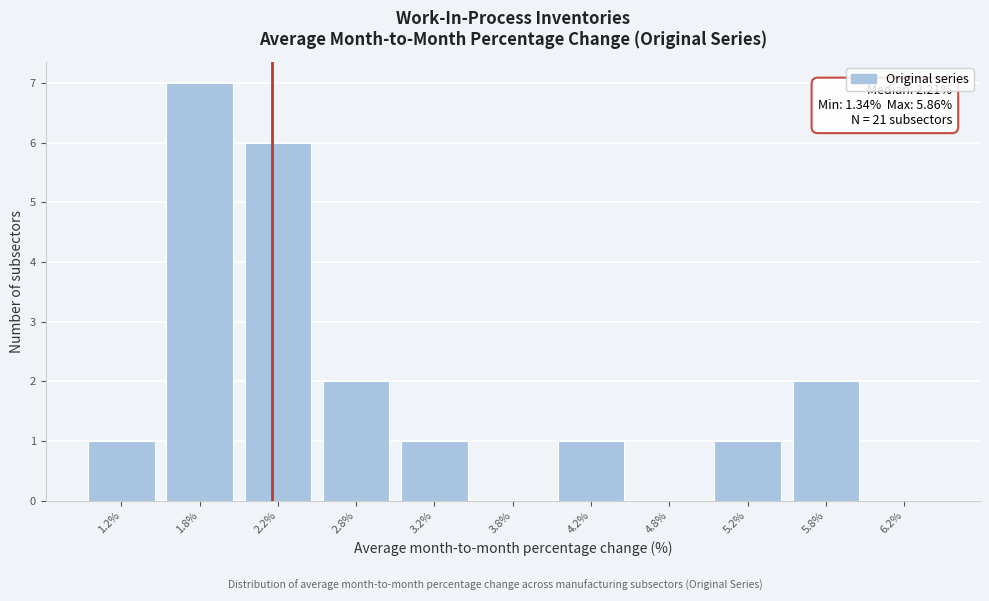

Which range on the x-axis has the tallest bar?

1.5 to 2.0